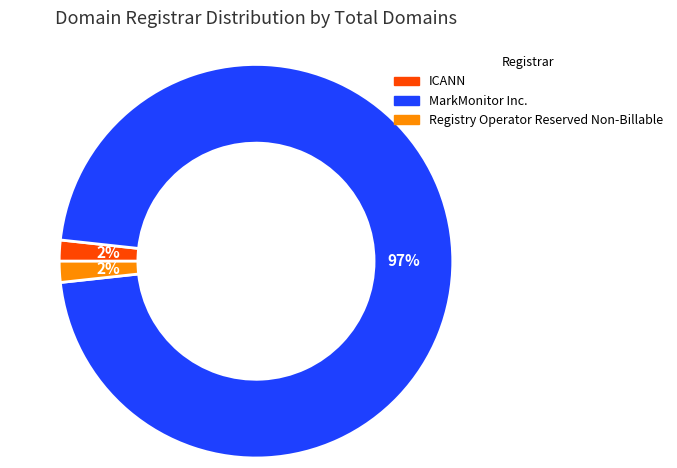

Is there any slice that represents more than half of the pie?

Yes